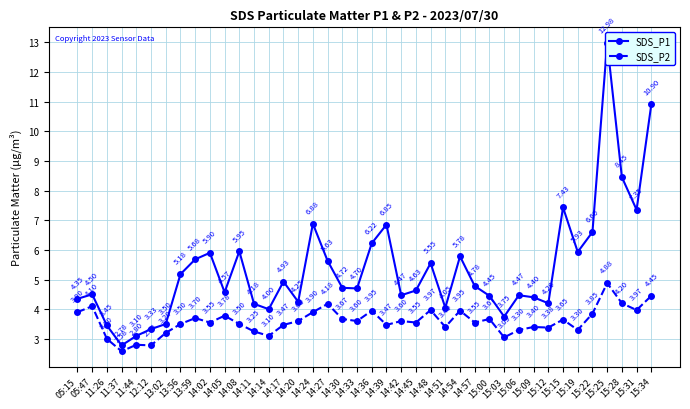

What is the difference between the second highest and second lowest values in the SDS_P2 series?

1.7